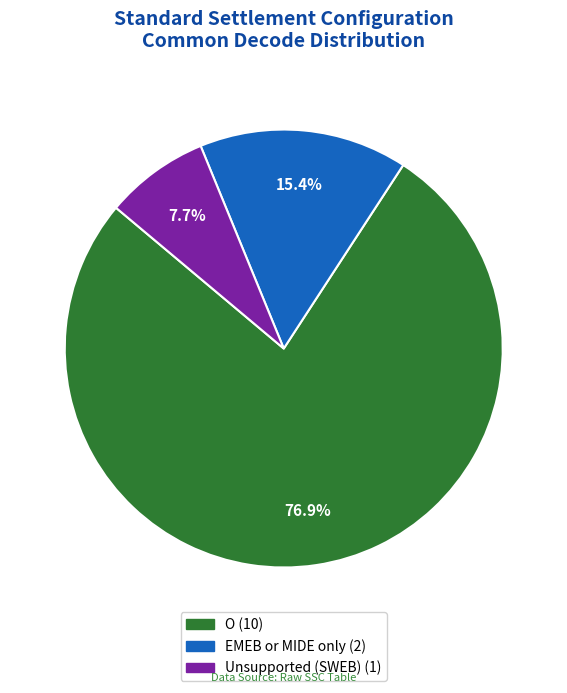

To the nearest percent, what portion does O represent?

77%